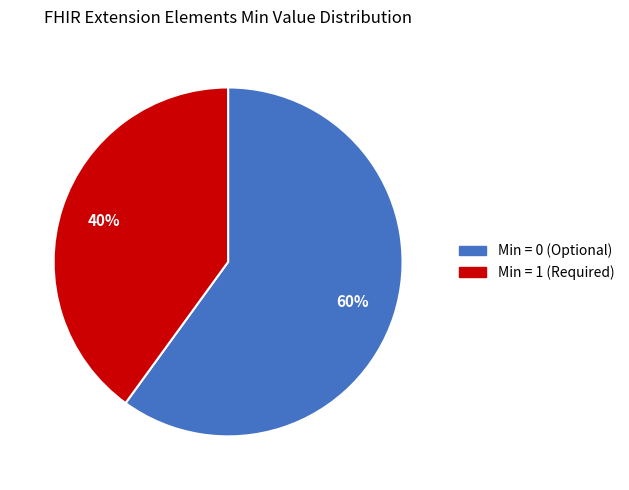

To the nearest percent, what is the average slice percentage?

50%